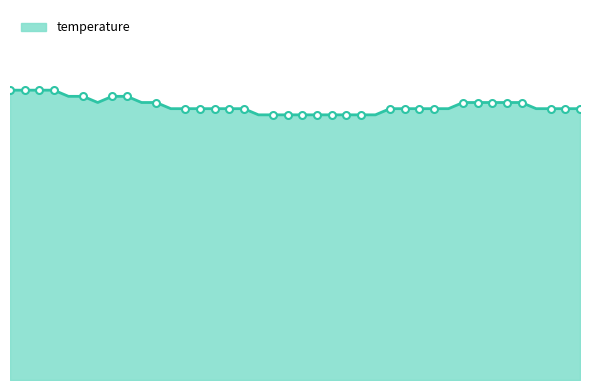

How many interior local valleys (lower than both neighbors) does the data have?

1